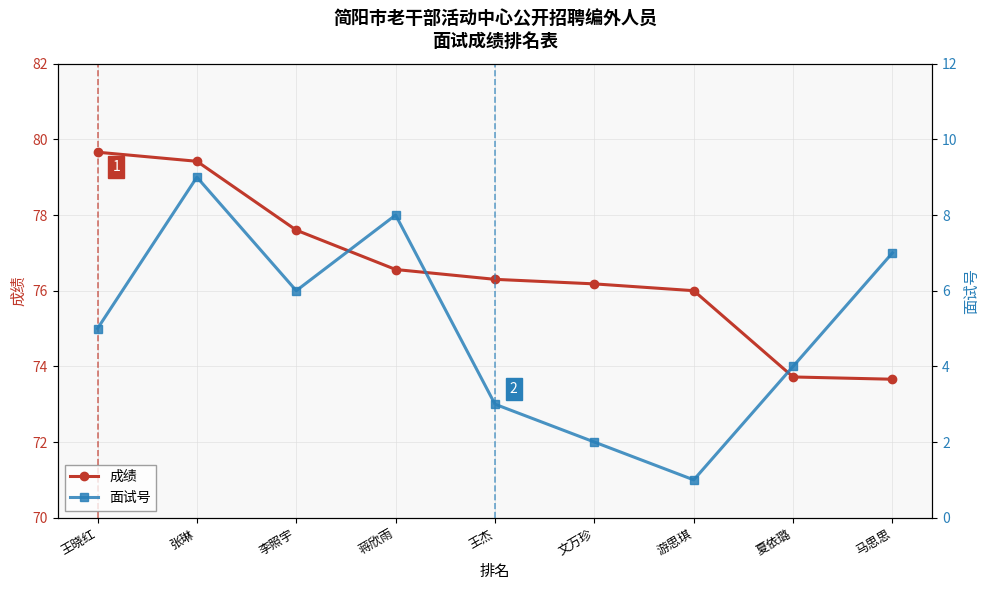

Is this an area chart (filled region under the line)?

No